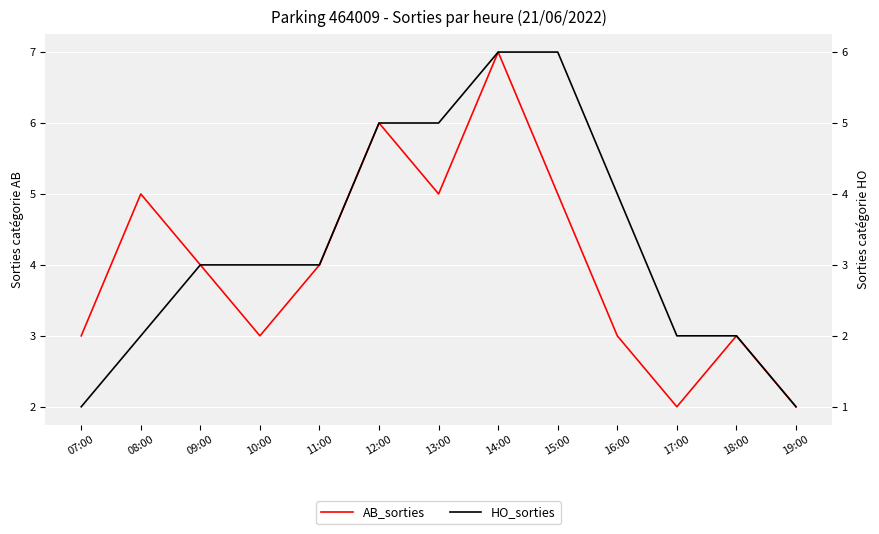

How many data points in HO_sorties are above 3?

5